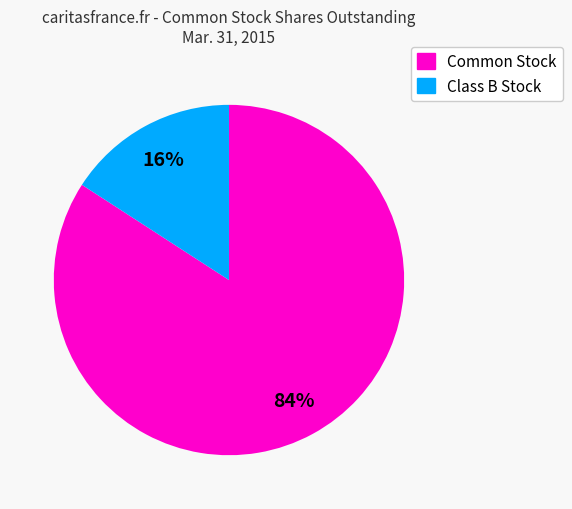

Is there any slice that represents more than half of the pie?

Yes